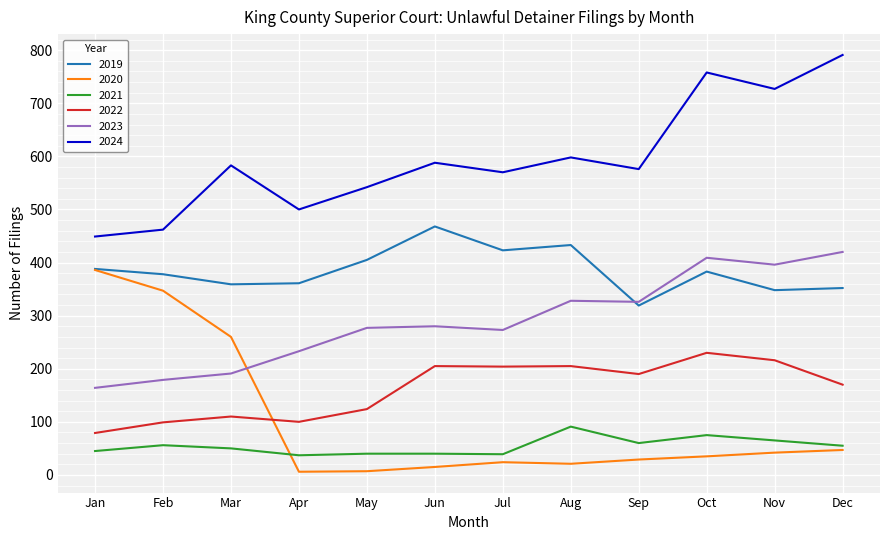

True or false: 2019 and 2024 cross at least once.

False